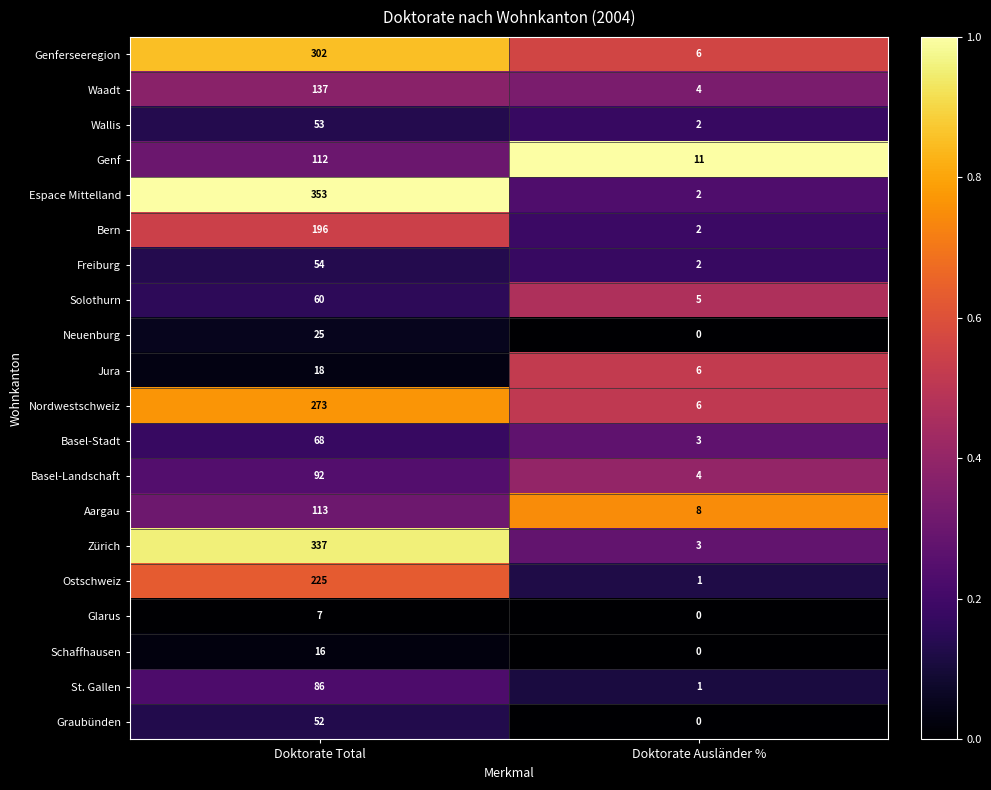

What is the sum of the Genf values at Doktorate Ausländer % and Doktorate Total?

123